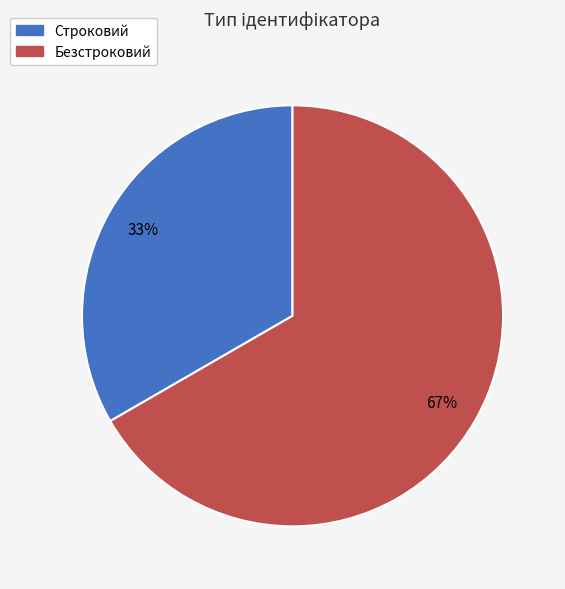

Is the sum of Безстроковий and Строковий greater than half?

Yes